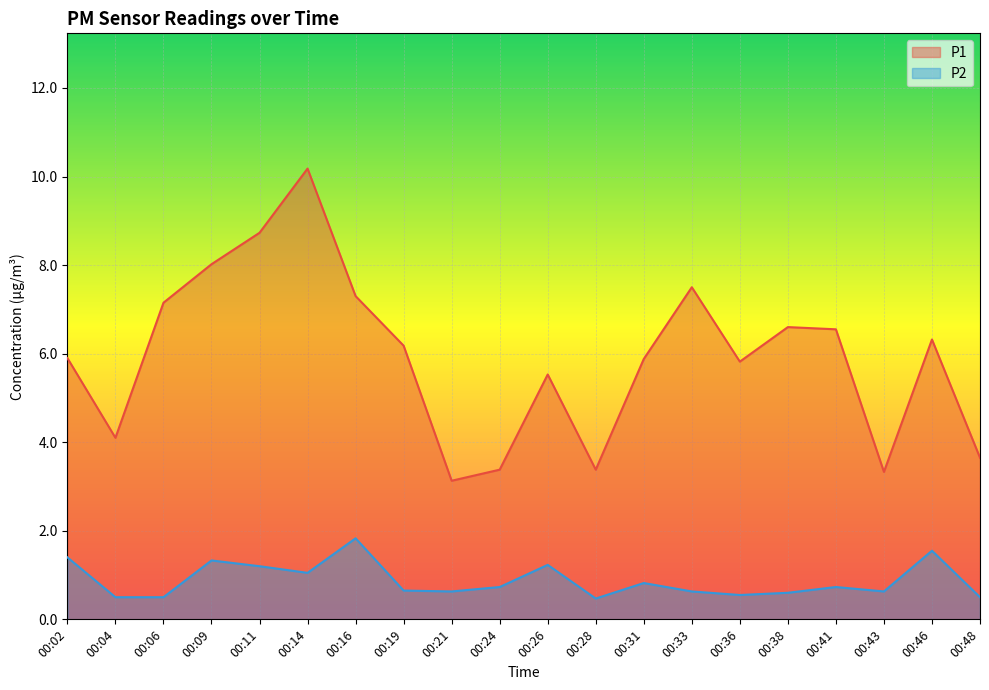

How many distinct data groups are displayed?

2